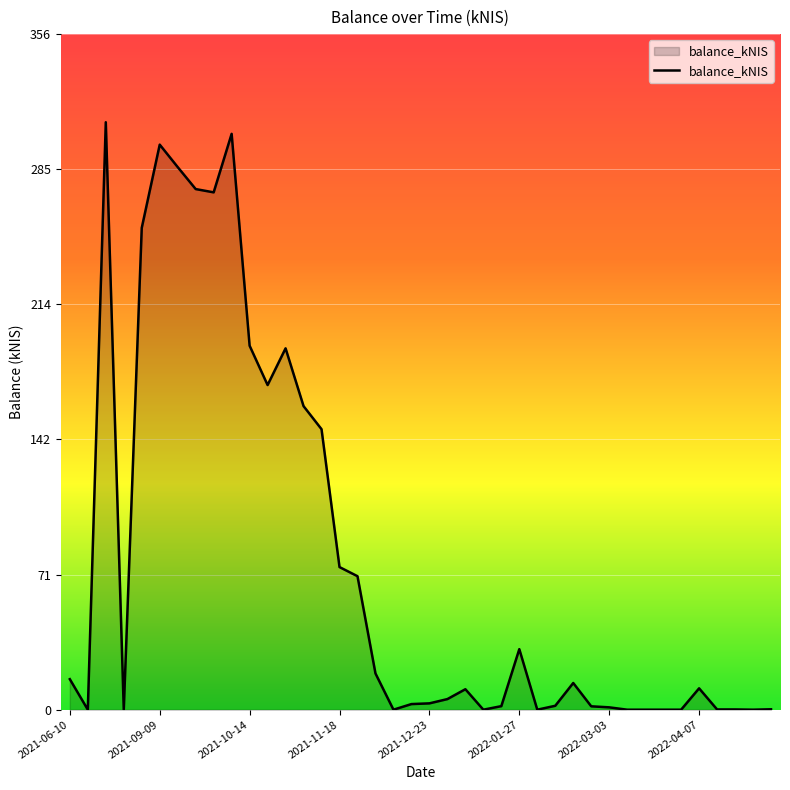

How many lines are shown in the chart?

1